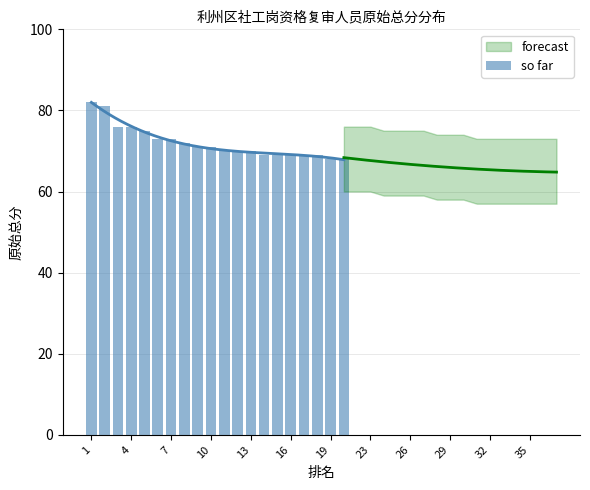

Read the value at 14.

69